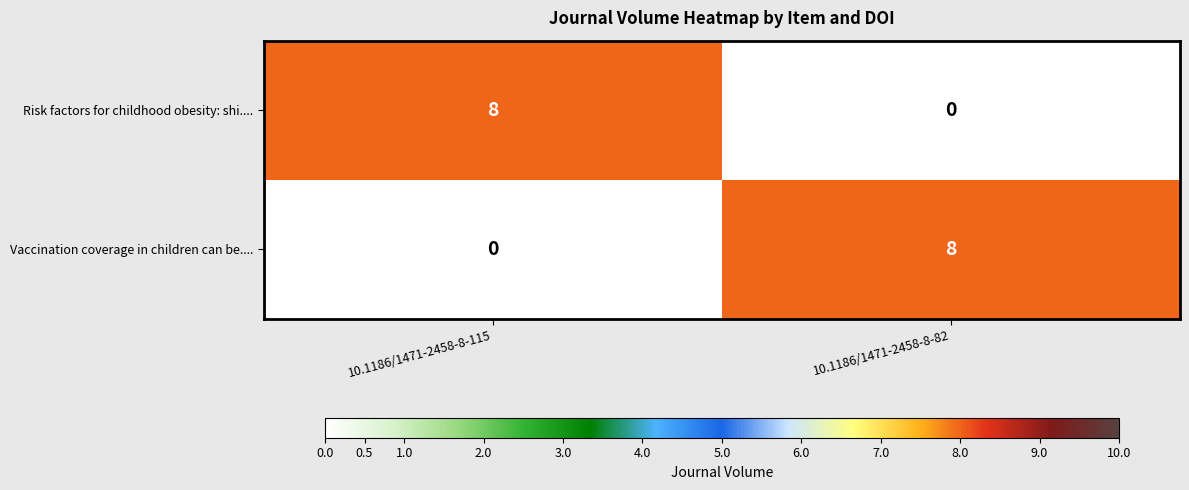

What is the difference between the highest and lowest values at 10.1186/1471-2458-8-82?

8